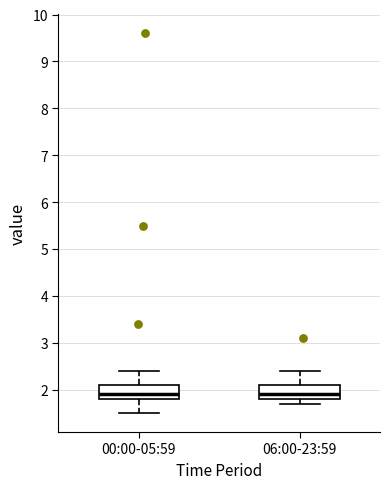

Reading left to right, read every box against the y-axis: the position of its median line, the range the box covers, and the ends of its whiskers. The values are not printed on the chart, so give them approximately, as read against the axis.

00:00-05:59: median 1.9, box 1.8 to 2.1, whiskers 1.5 to 2.4
06:00-23:59: median 1.9, box 1.8 to 2.1, whiskers 1.7 to 2.4